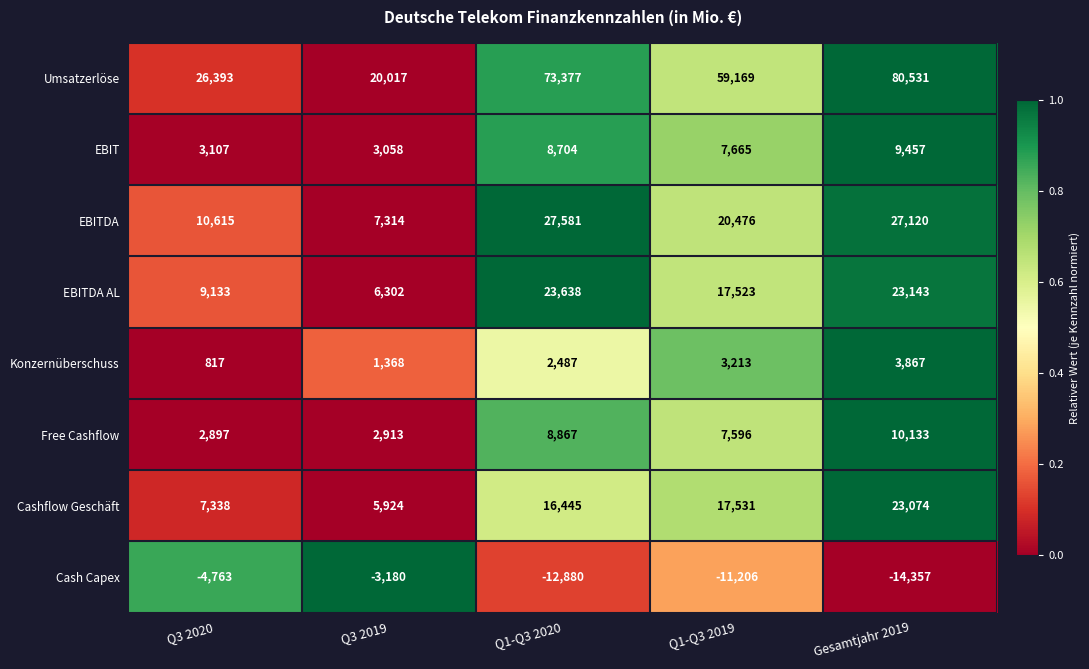

Which series has the largest total across all categories?

Umsatzerlöse